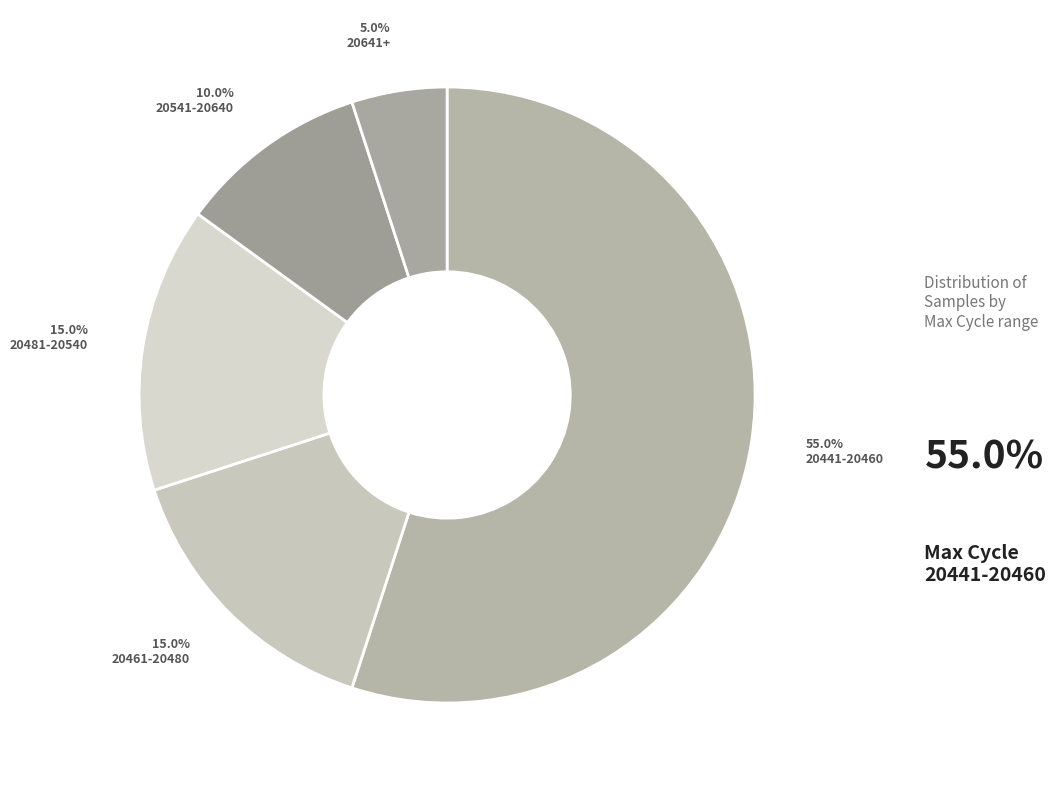

How many segments does this pie chart have?

5